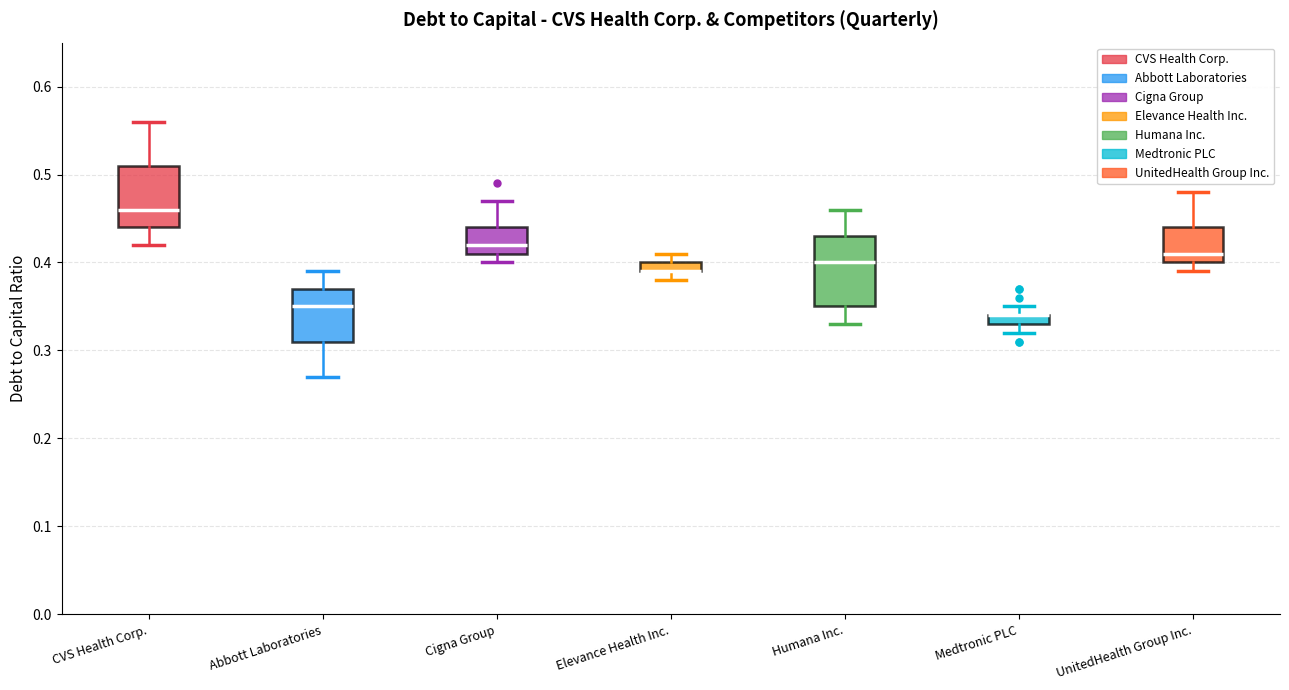

Where is the upper edge of the box for Elevance Health Inc. on the y-axis? The values are not printed on the chart, so give them approximately, as read against the axis.

0.40